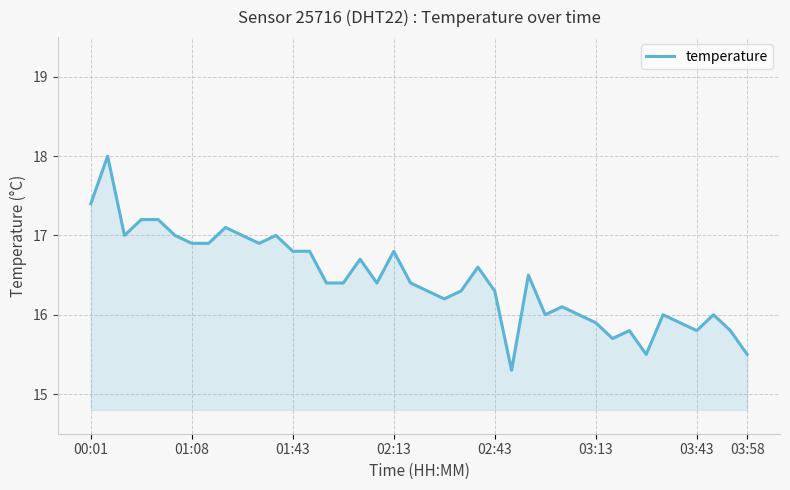

Count the number of data series in this chart.

1